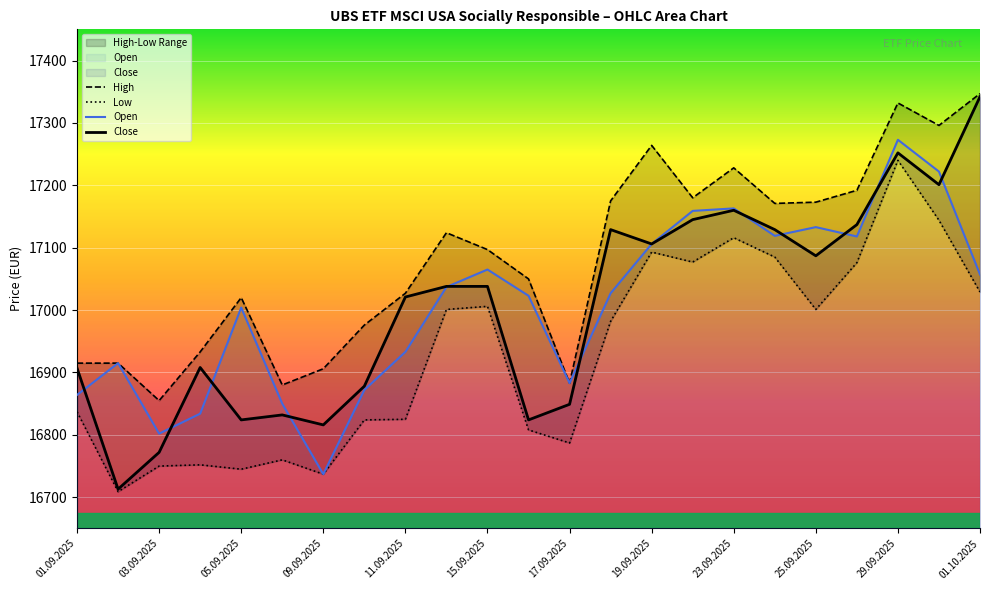

How many interior local valleys does the Open series have?

5